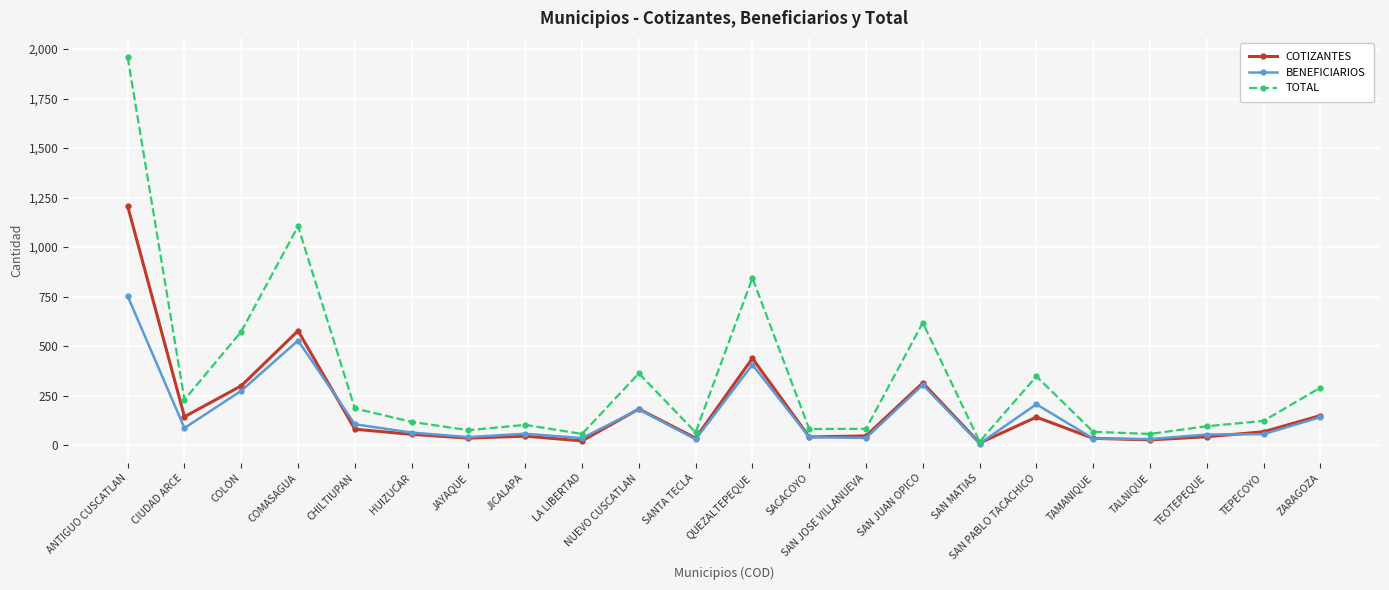

What is the difference between the second highest and minimum values in the BENEFICIARIOS series?

521